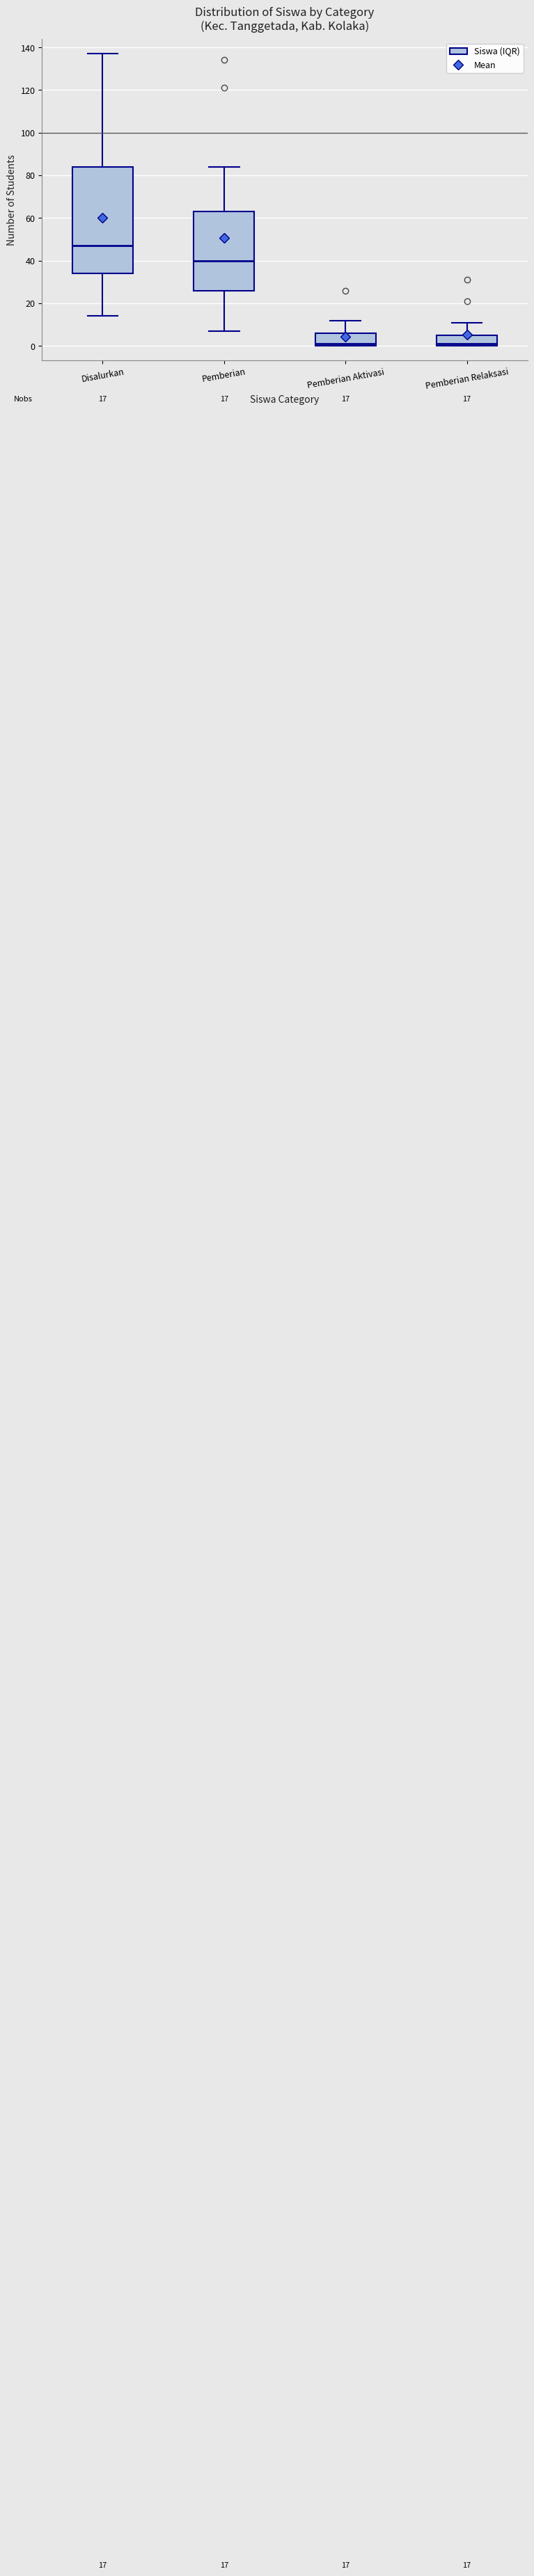

Which box has the highest median line?

Disalurkan